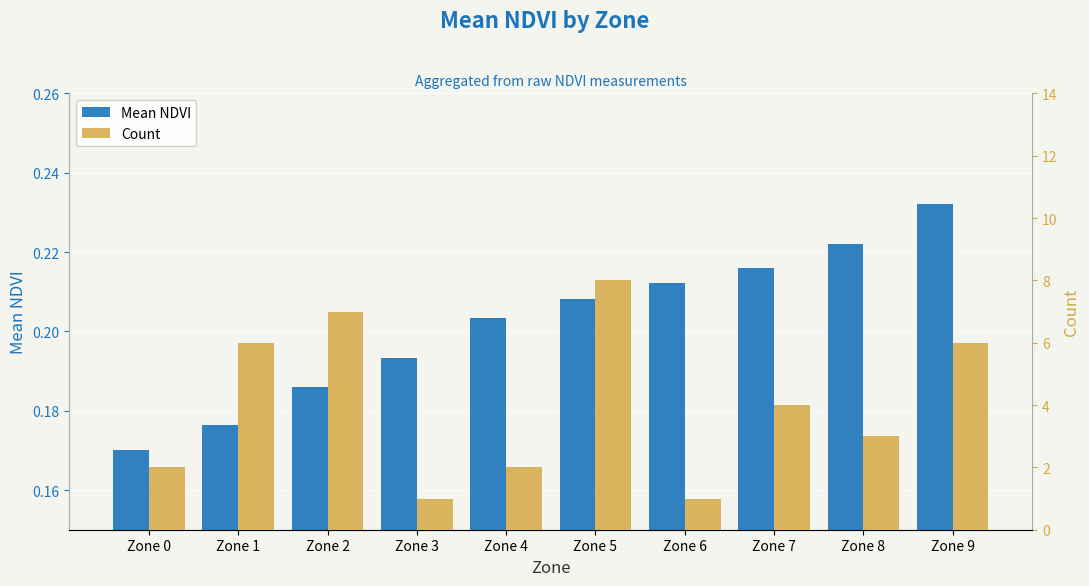

How many groups of bars are there?

10